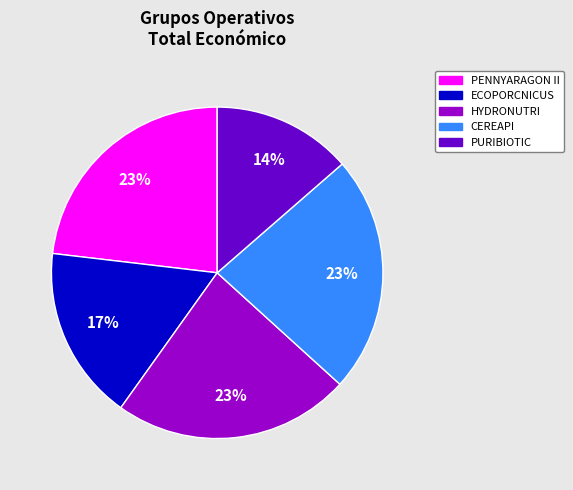

Approximately how many times larger is the value at PENNYARAGON II compared to HYDRONUTRI?

1.0